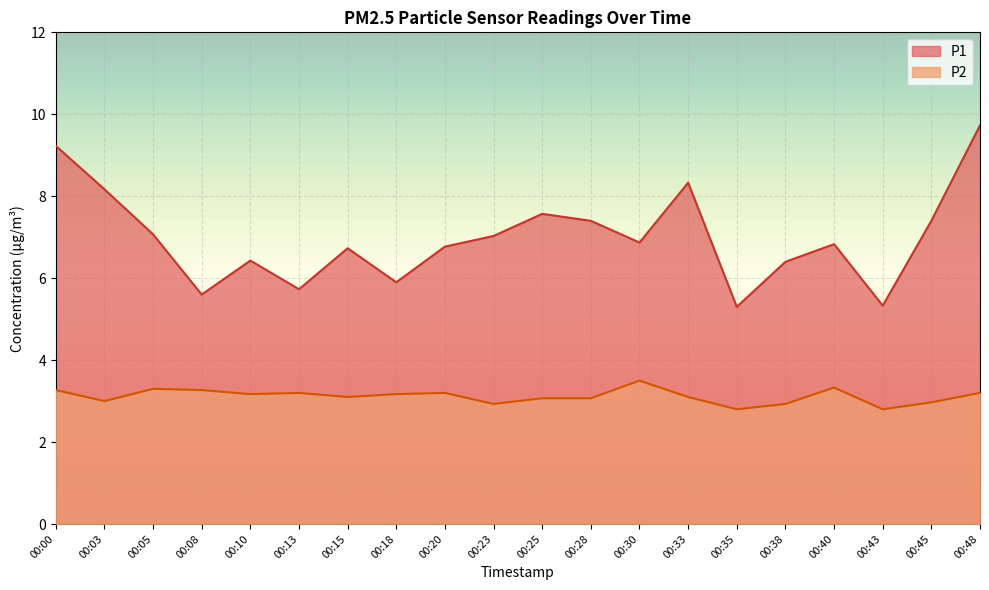

In P2, how many points are lower than both neighbors (excluding endpoints)?

6